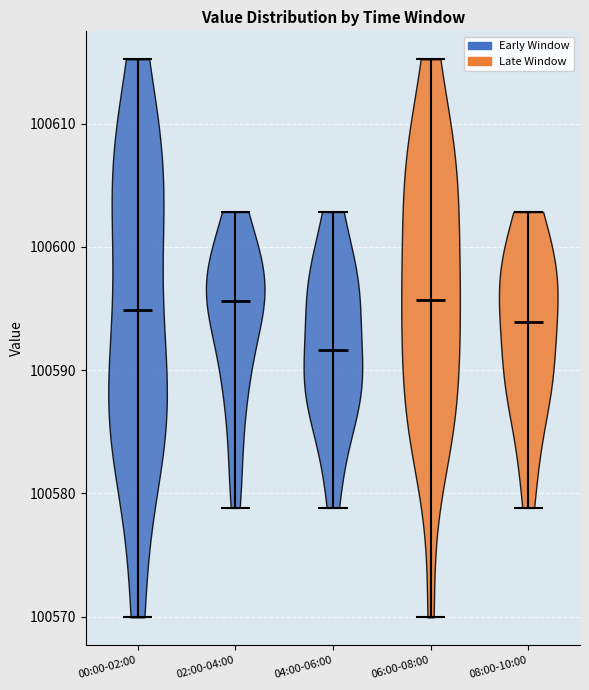

Reading left to right, read every violin against the y-axis: where its median line is, and the lowest and highest points it reaches. The values are not printed on the chart, so give them approximately, as read against the axis.

00:00-02:00: median line 100595, lowest point 100570, highest point 100615
02:00-04:00: median line 100596, lowest point 100579, highest point 100603
04:00-06:00: median line 100592, lowest point 100579, highest point 100603
06:00-08:00: median line 100596, lowest point 100570, highest point 100615
08:00-10:00: median line 100594, lowest point 100579, highest point 100603